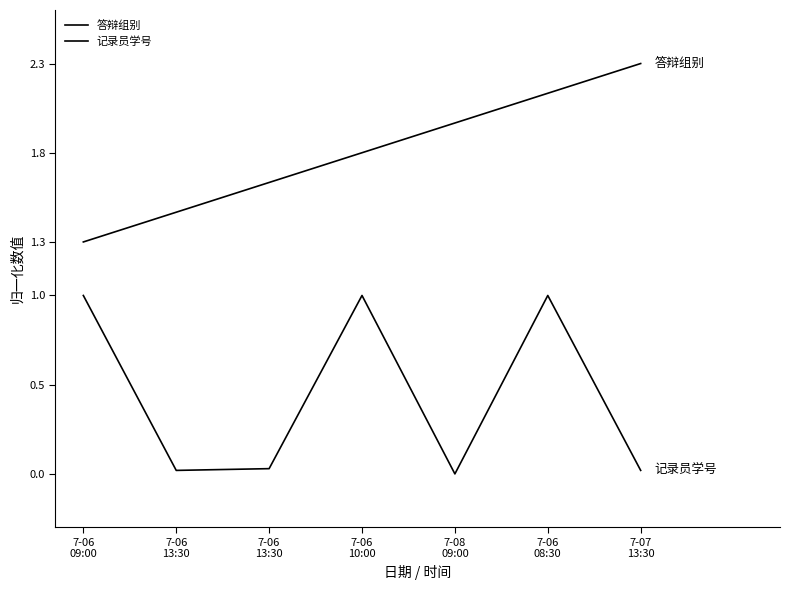

List the series in order of their peak value, lowest first.

记录员学号, 答辩组别